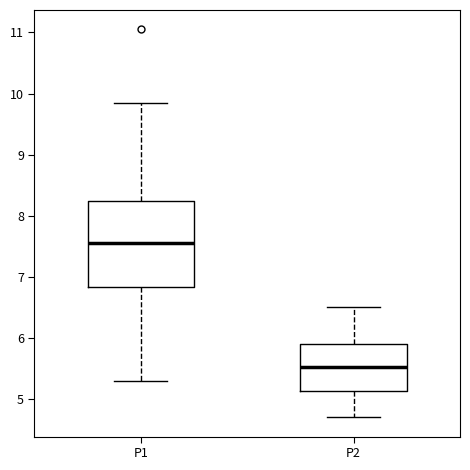

Reading left to right, transcribe this box plot: for each box, give where its median line is, the range the box spans, and where its two whiskers end, as read against the y-axis. The values are not printed on the chart, so give them approximately, as read against the axis.

P1: median 7.6, box 6.8 to 8.2, whiskers 5.3 to 9.9
P2: median 5.5, box 5.1 to 5.9, whiskers 4.7 to 6.5